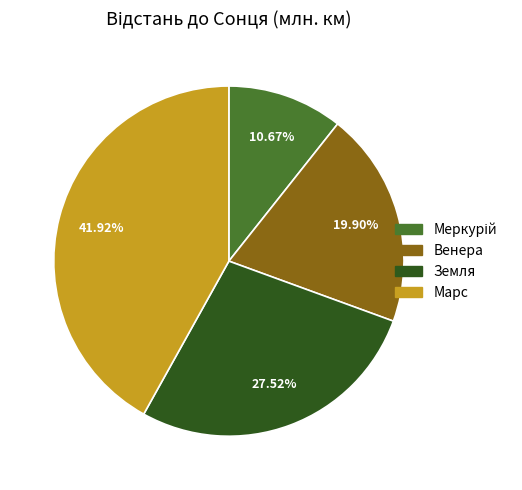

To the nearest percent, what is the average slice percentage?

25%